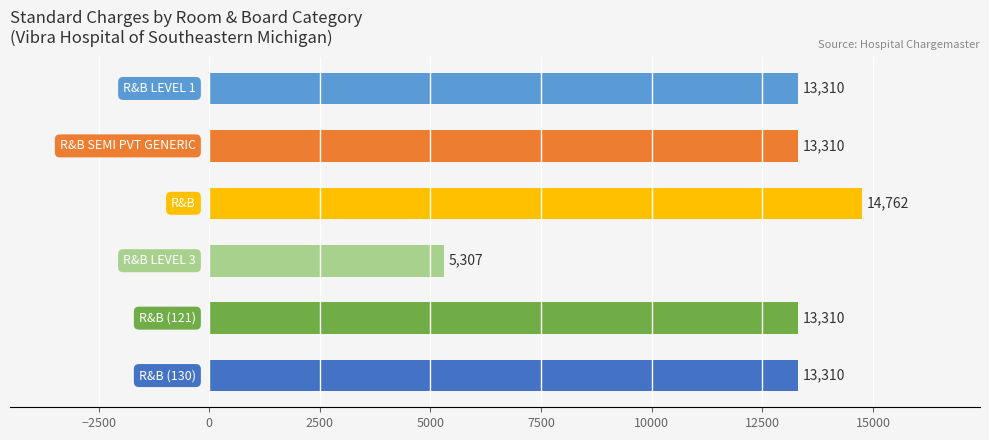

Count the number of categories in the chart.

6